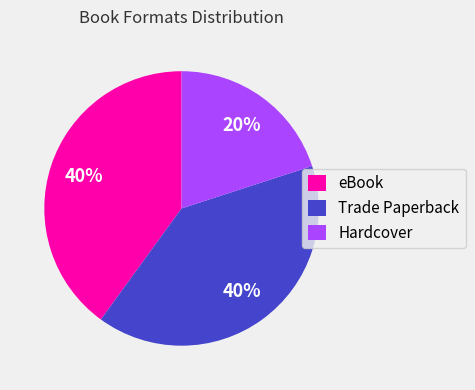

What is the ratio of the value at eBook to the value at Trade Paperback?

1.0